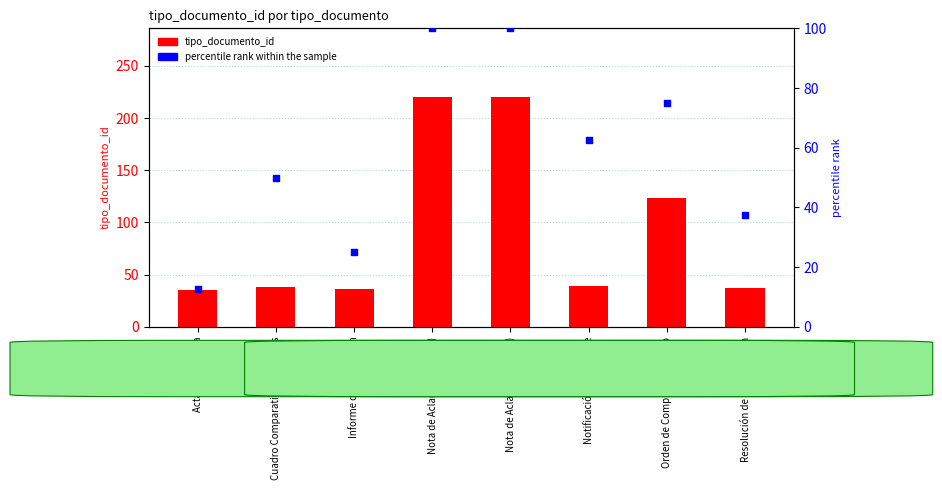

Which series reaches the minimum Y coordinate?

percentile rank within the sample